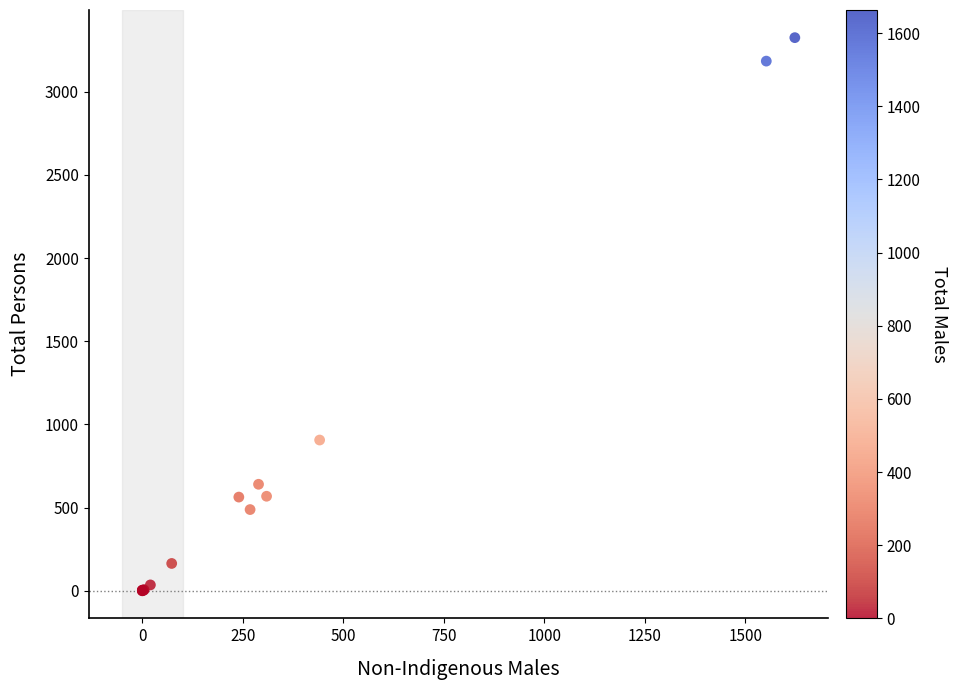

What Y value in the scatter plot is closest to 1662?

906